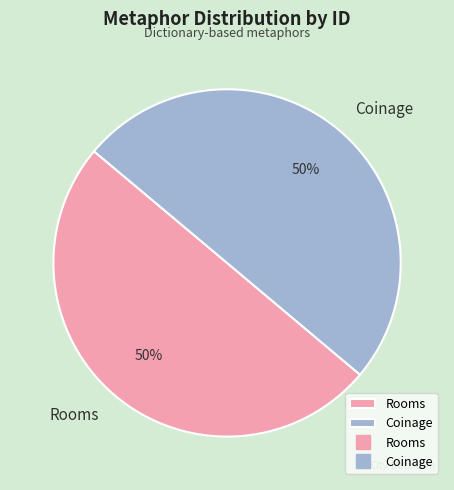

Approximately how many times larger is the value at Rooms compared to Coinage?

1.0